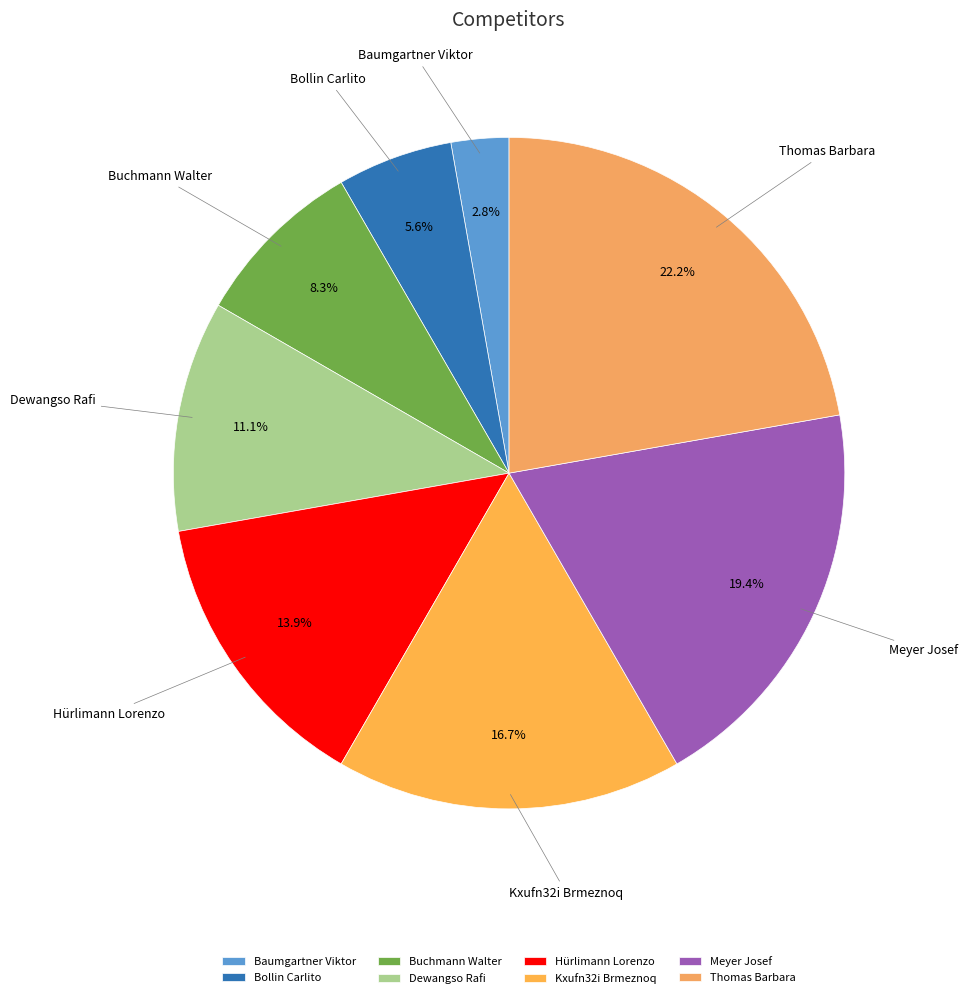

Rank the categories by value from lowest to highest.

Baumgartner Viktor, Bollin Carlito, Buchmann Walter, Dewangso Rafi, Hürlimann Lorenzo, Kxufn32i Brmeznoq, Meyer Josef, Thomas Barbara